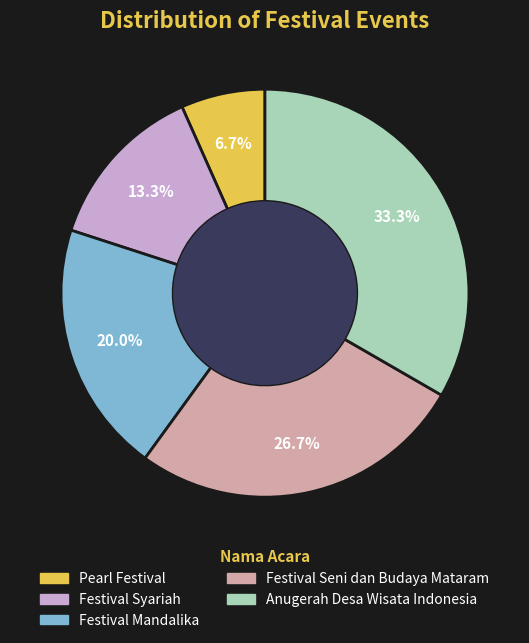

Between Festival Mandalika and Pearl Festival, which is larger?

Festival Mandalika